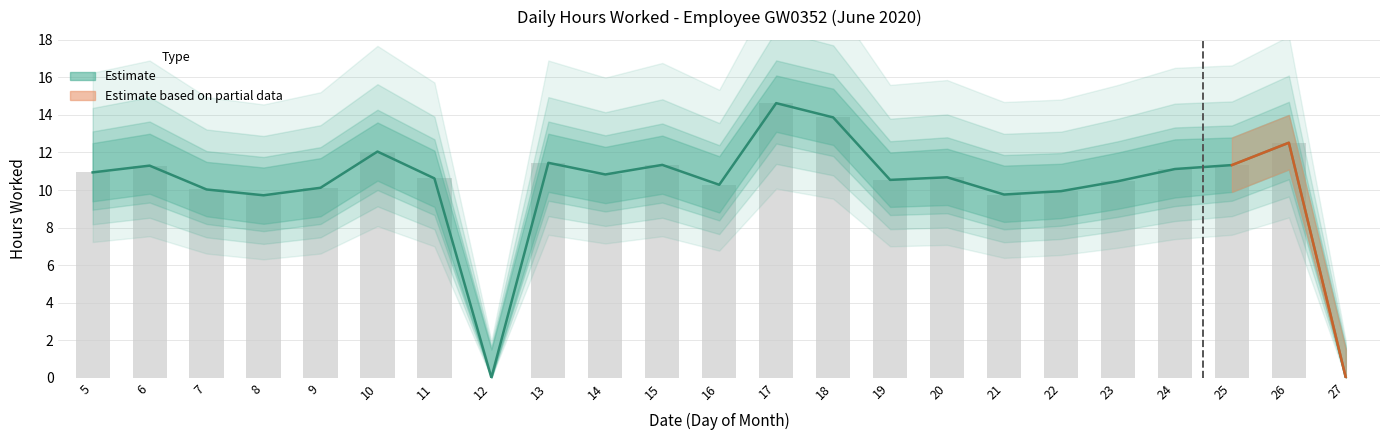

The Hours Worked series shows 10.8 at 14. True or false?

True